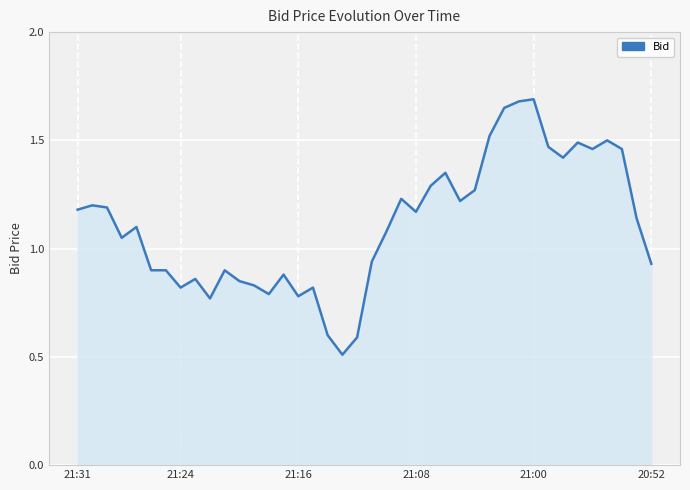

What is the smallest value displayed?

0.5